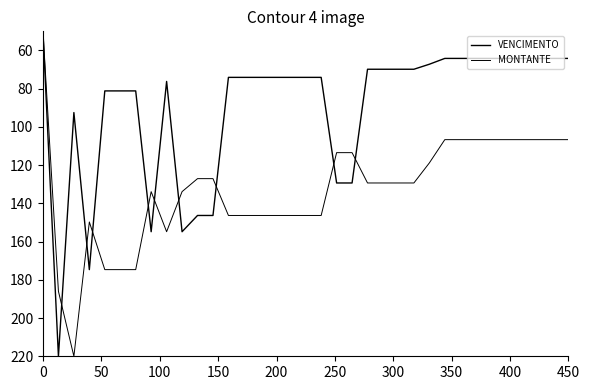

In MONTANTE, how many points are lower than both neighbors (excluding endpoints)?

2